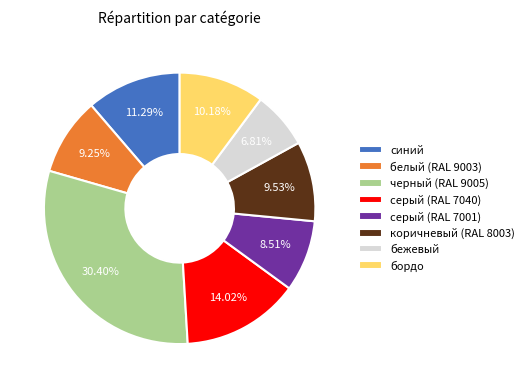

To the nearest percent, what percentage of the pie is белый (RAL 9003)?

9%